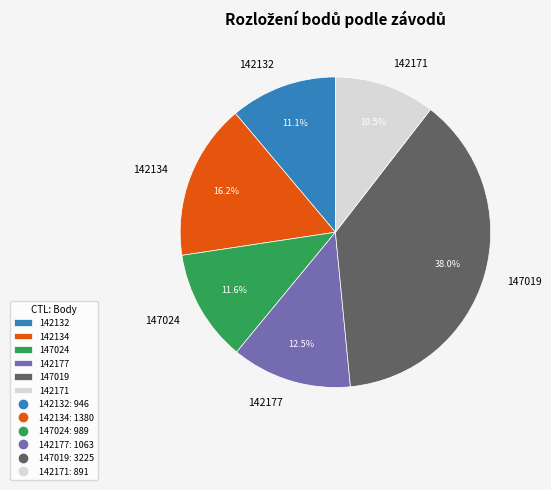

Approximately how many times larger is the value at 142177 compared to 142171?

1.2